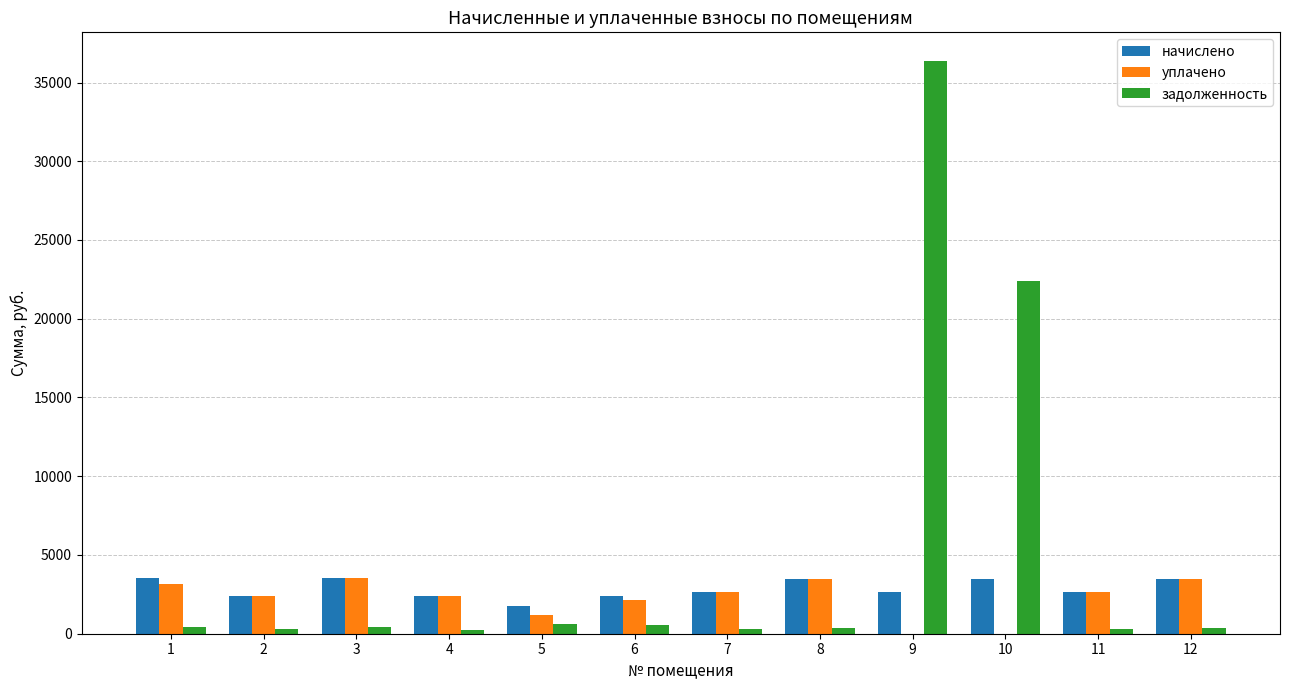

What are all the series names shown in the legend?

начислено, уплачено, задолженность